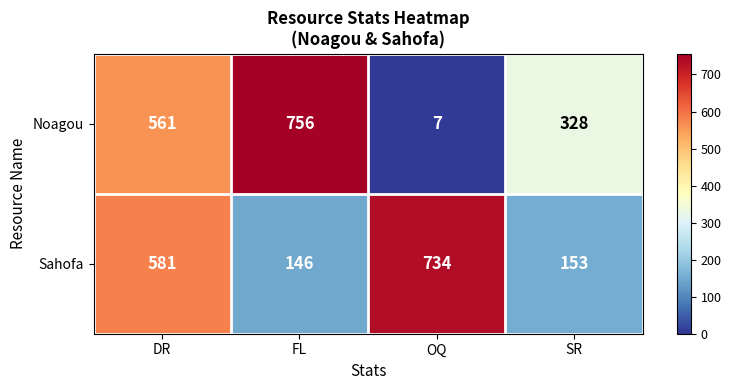

Is it true that Noagou equals 9 at OQ?

False